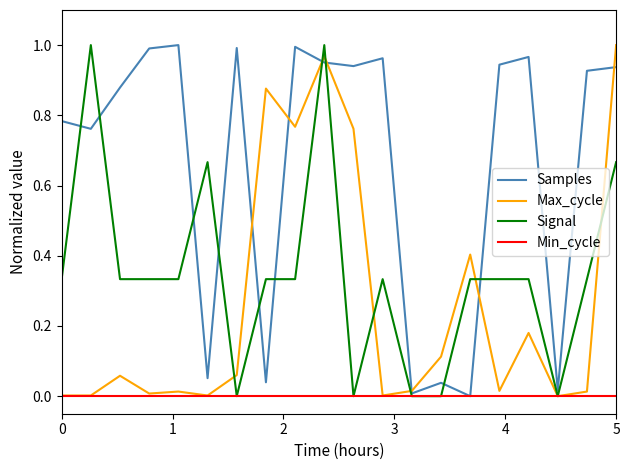

How many values in Samples are above zero?

19